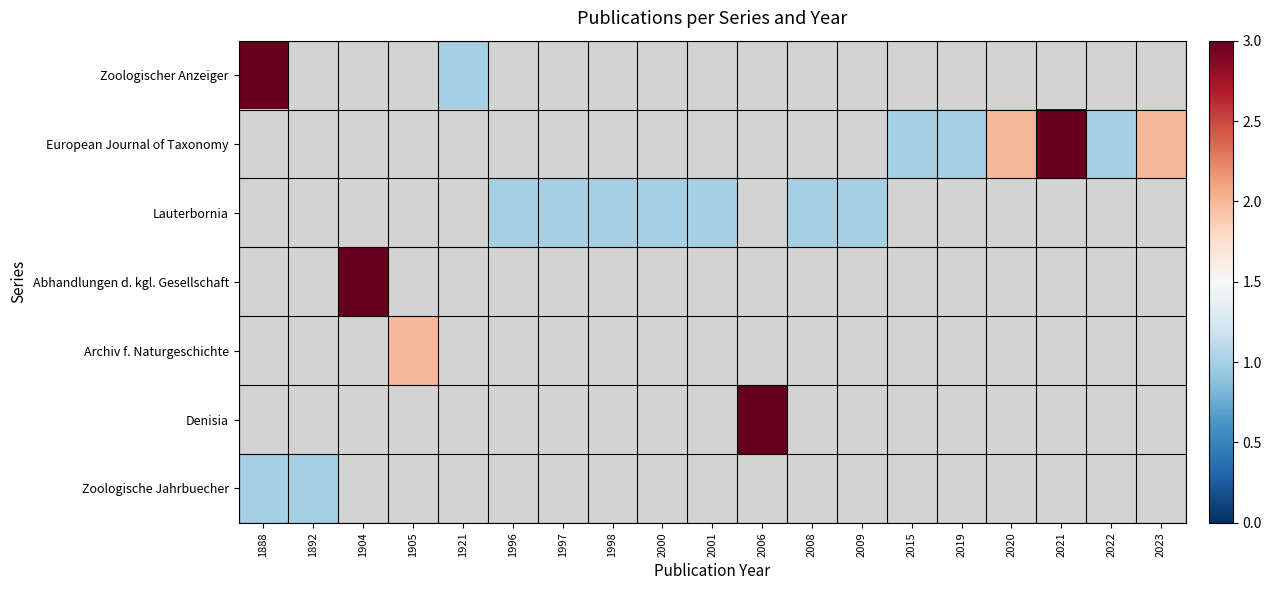

At which category does the chart reach its peak across all series?

1904